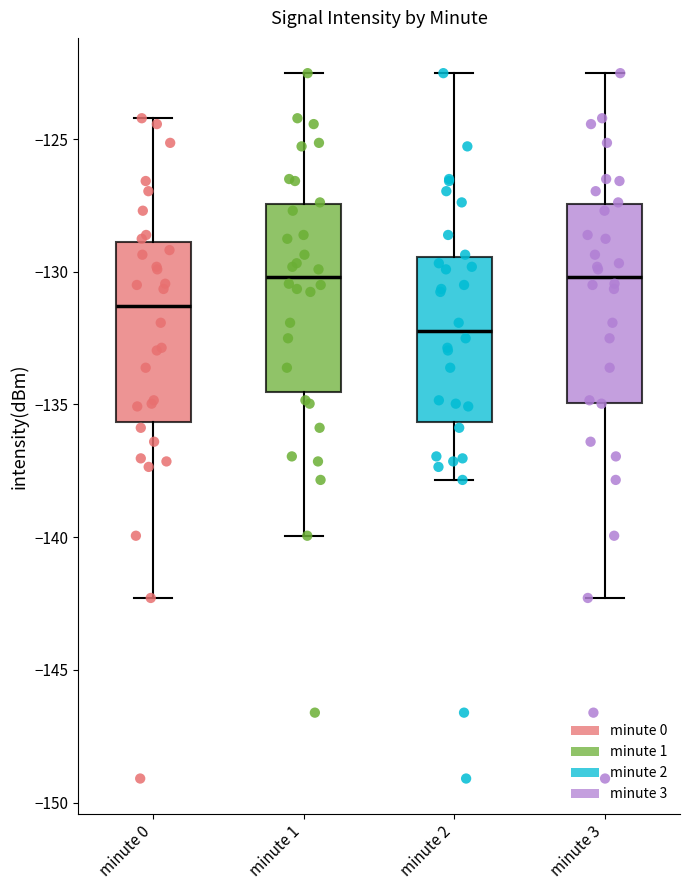

Where is the upper edge of the box for minute 0 on the y-axis? The values are not printed on the chart, so give them approximately, as read against the axis.

-129.0